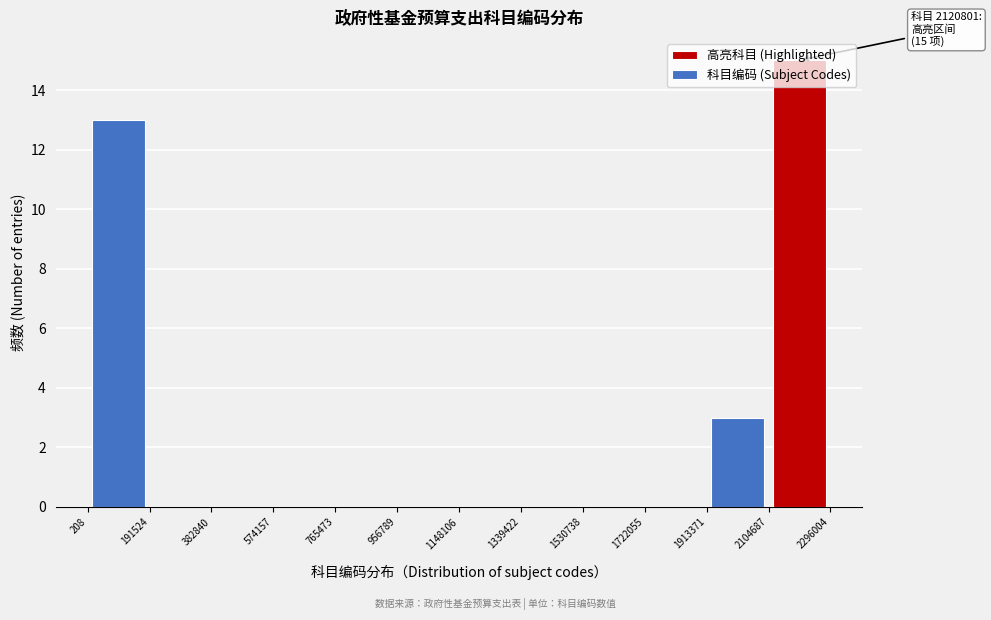

Over which range of the x-axis is the bar tallest?

2104687 to 2296004